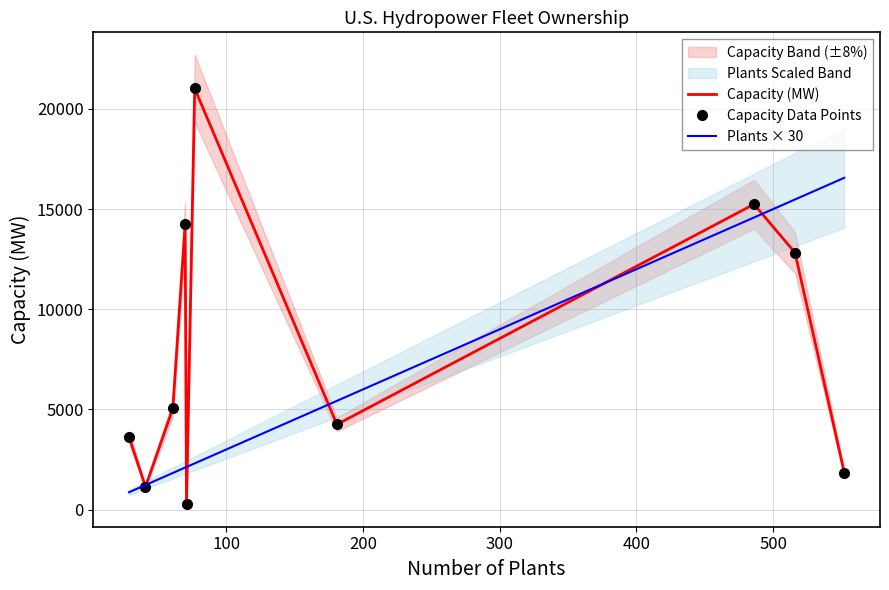

What is the highest value of the Capacity Data Points series?

21018.5